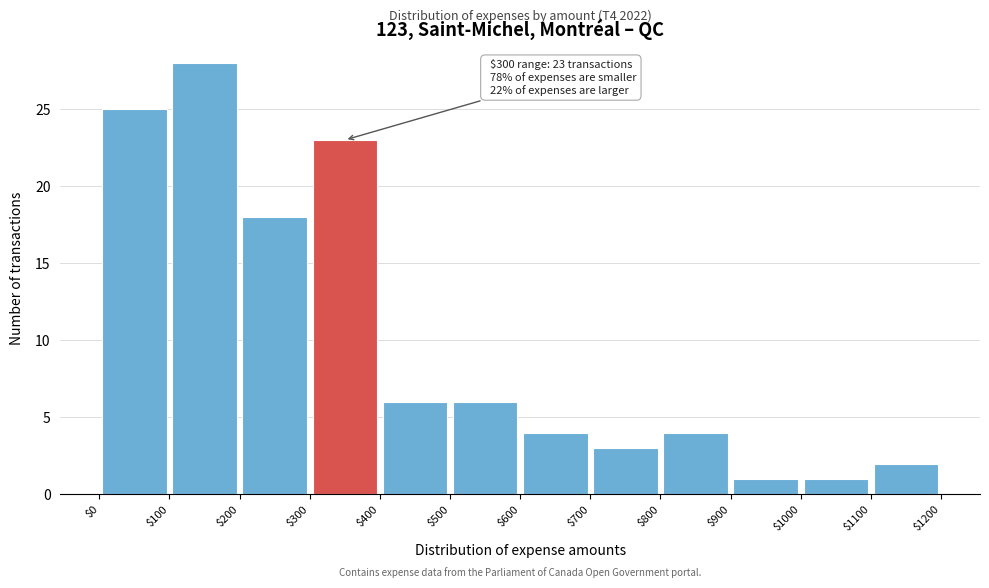

Which range on the x-axis has the tallest bar?

$100 to $200